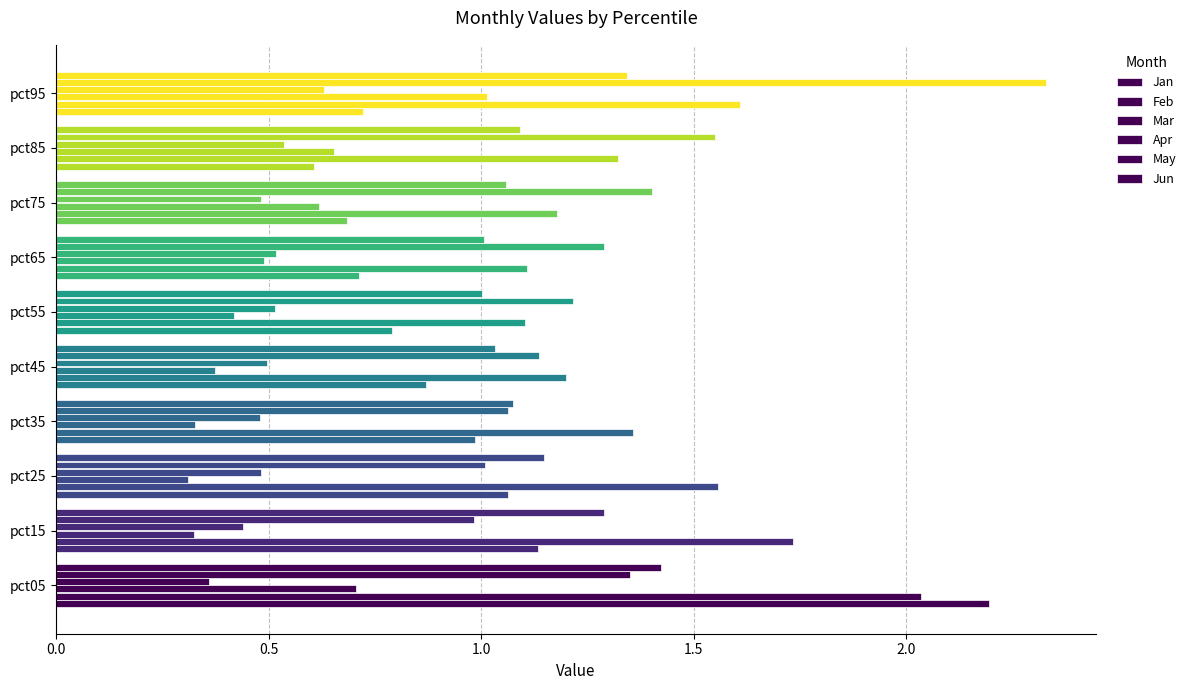

How many series are shown in this chart?

6